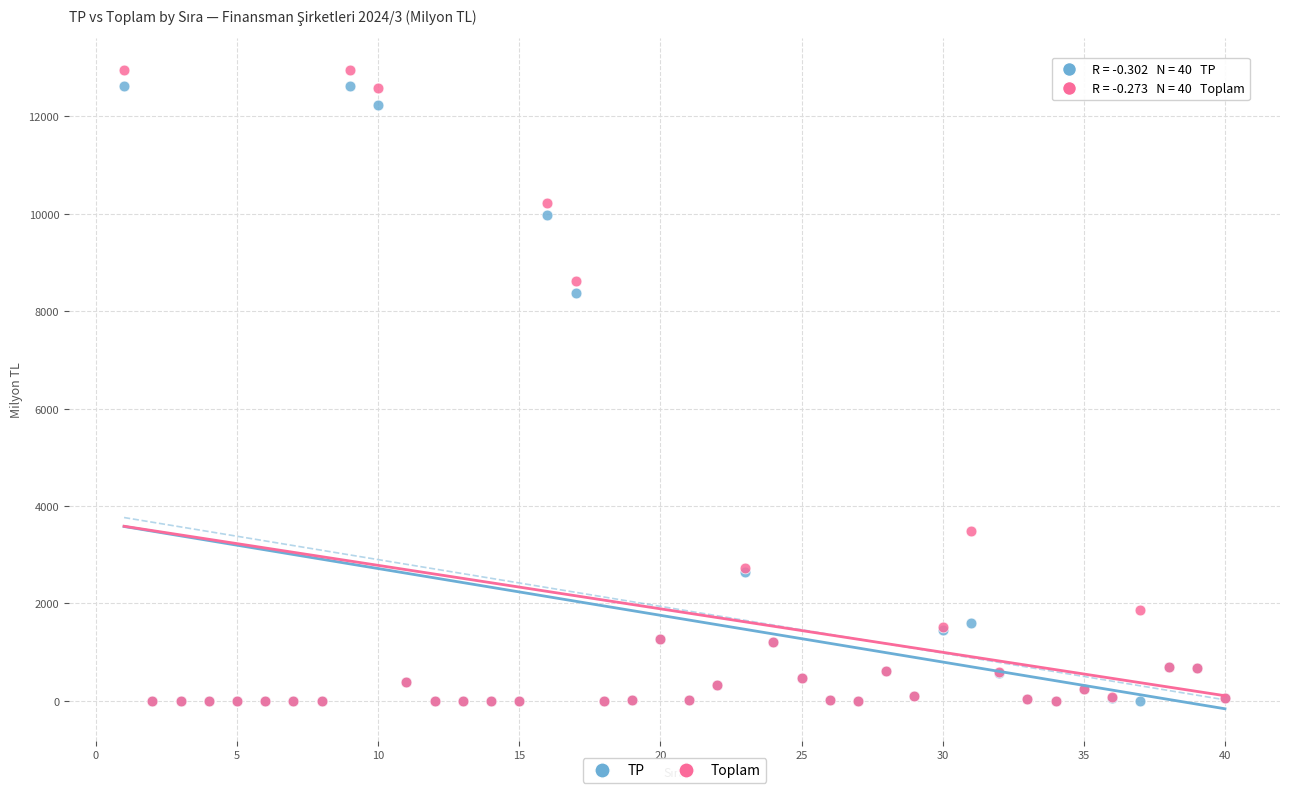

In the Toplam series, what Y value is closest to 6479?

8619